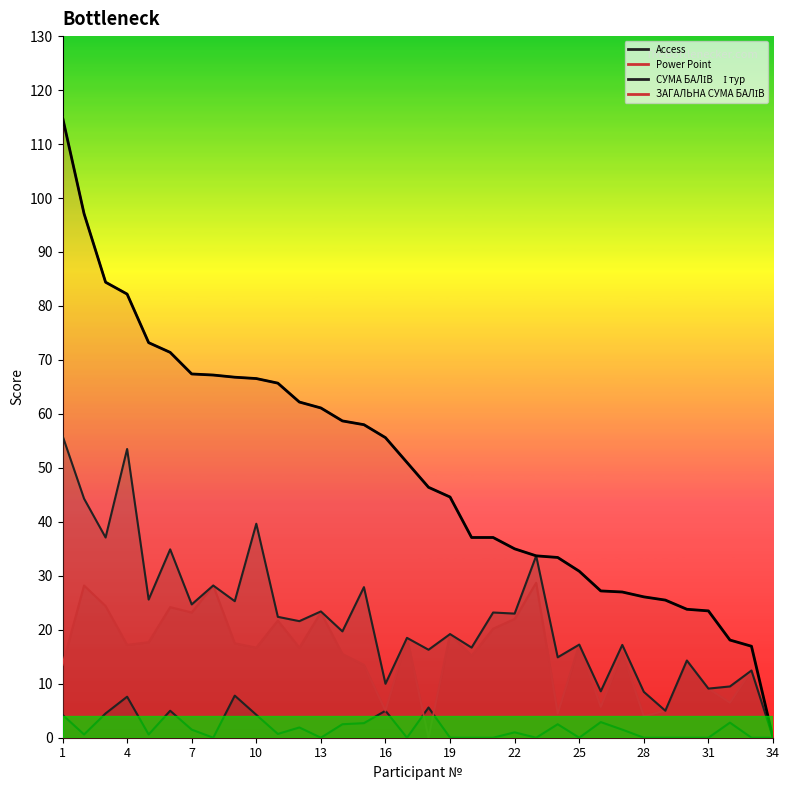

Between 33 and 2, which is larger?

2